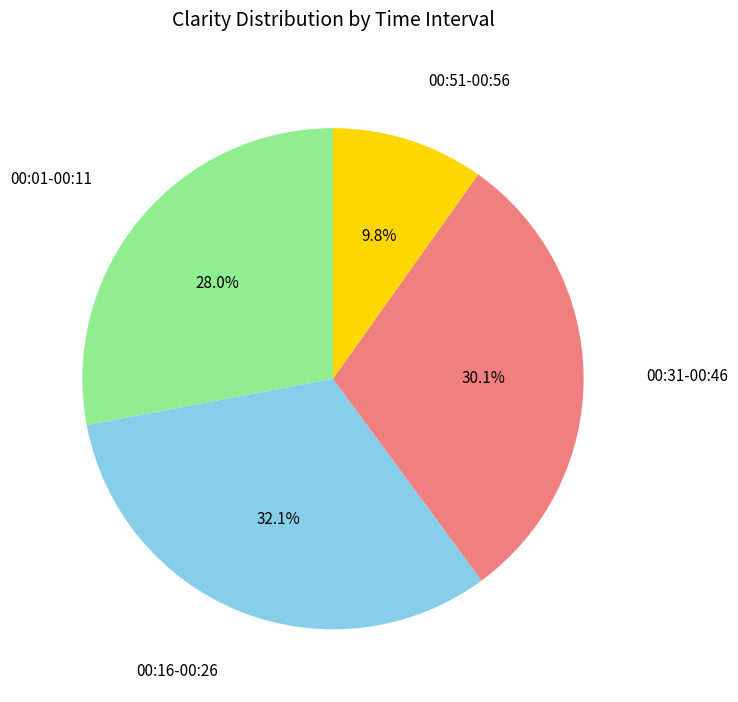

Is there a majority slice in this chart?

No